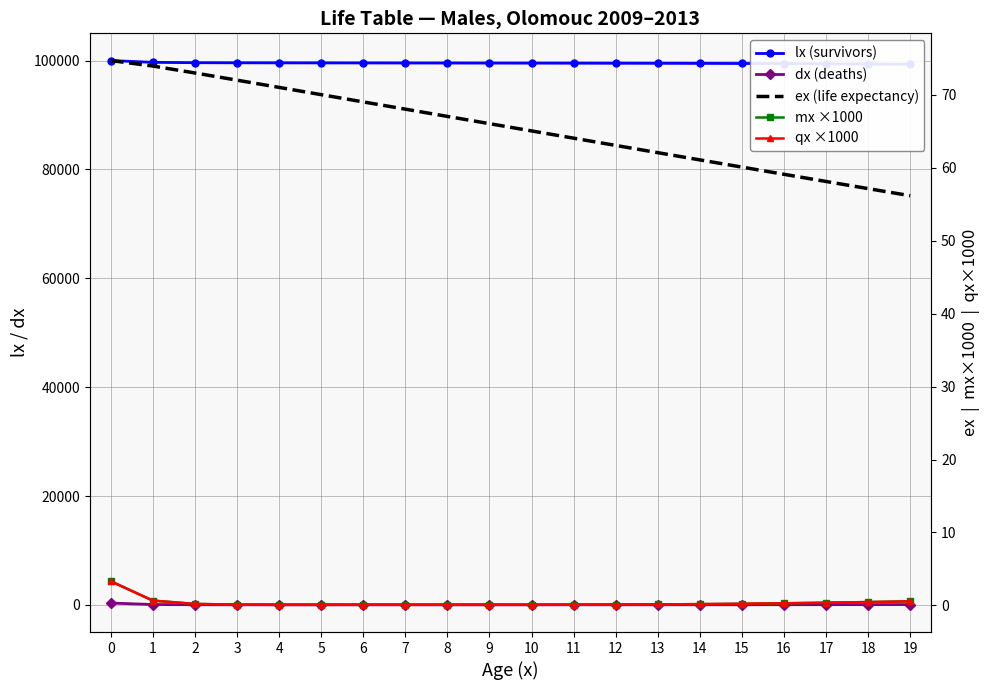

True or false: ex (life expectancy) and lx (survivors) cross at least once.

False